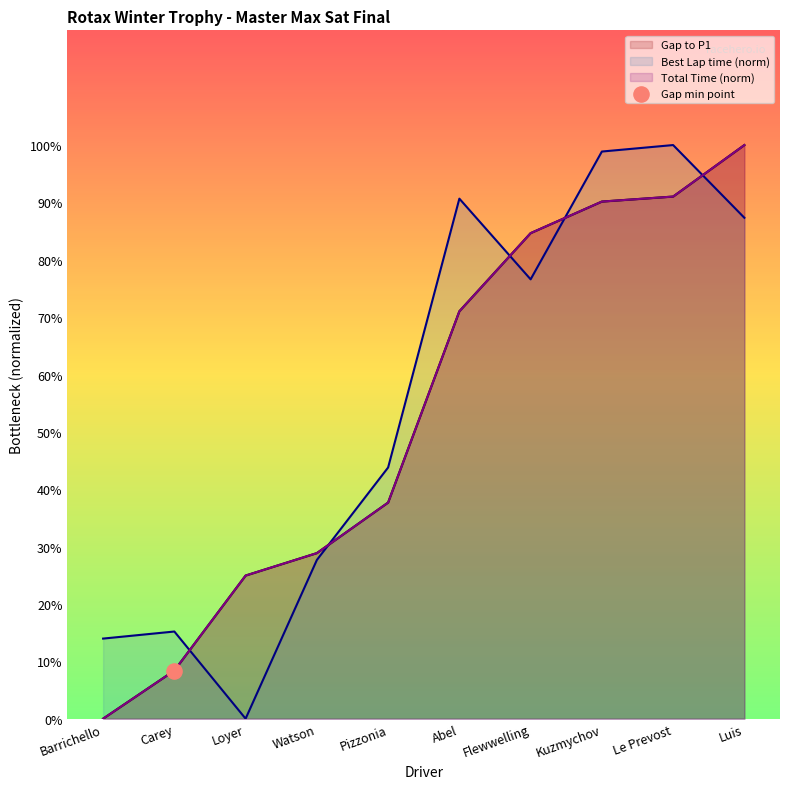

Which series reaches the maximum Y coordinate?

Gap to P1